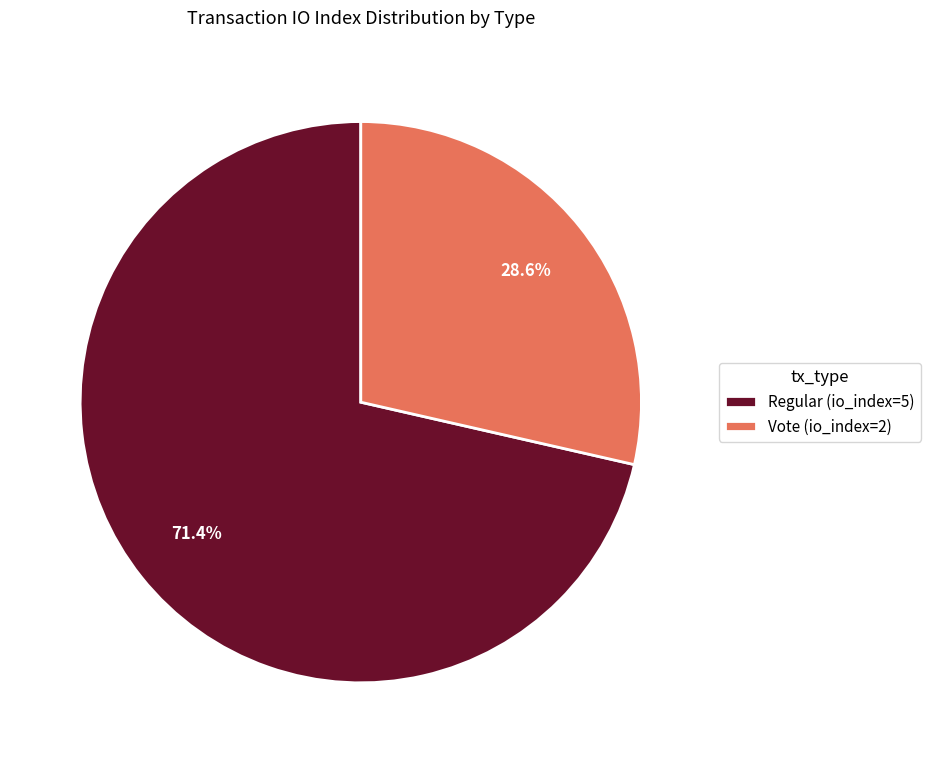

To the nearest percent, what percentage of the pie is Vote (io_index=2)?

29%